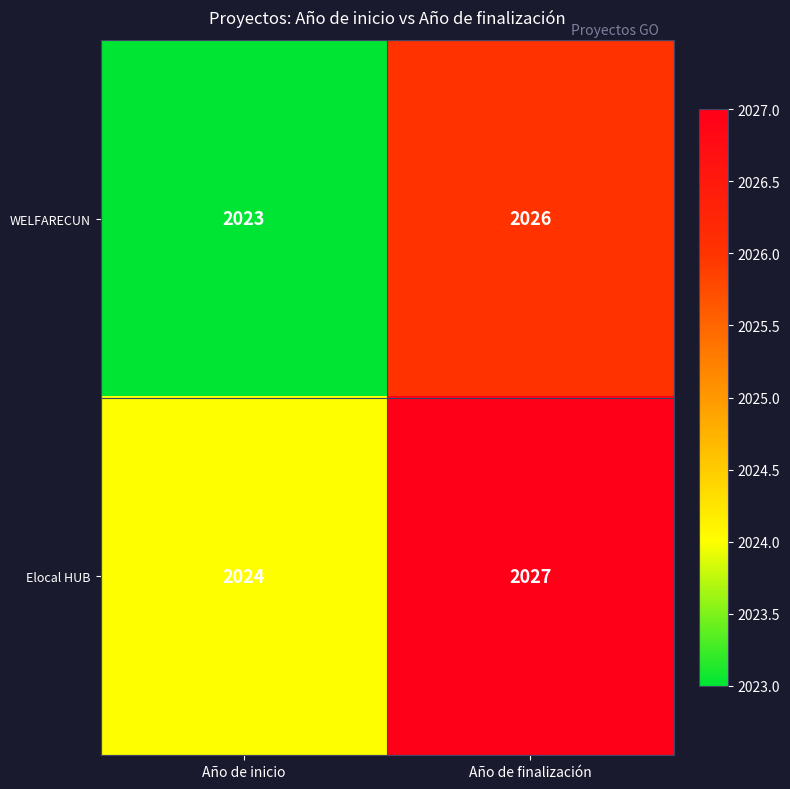

Rank the series at Año de finalización from highest to lowest value.

Elocal HUB, WELFARECUN